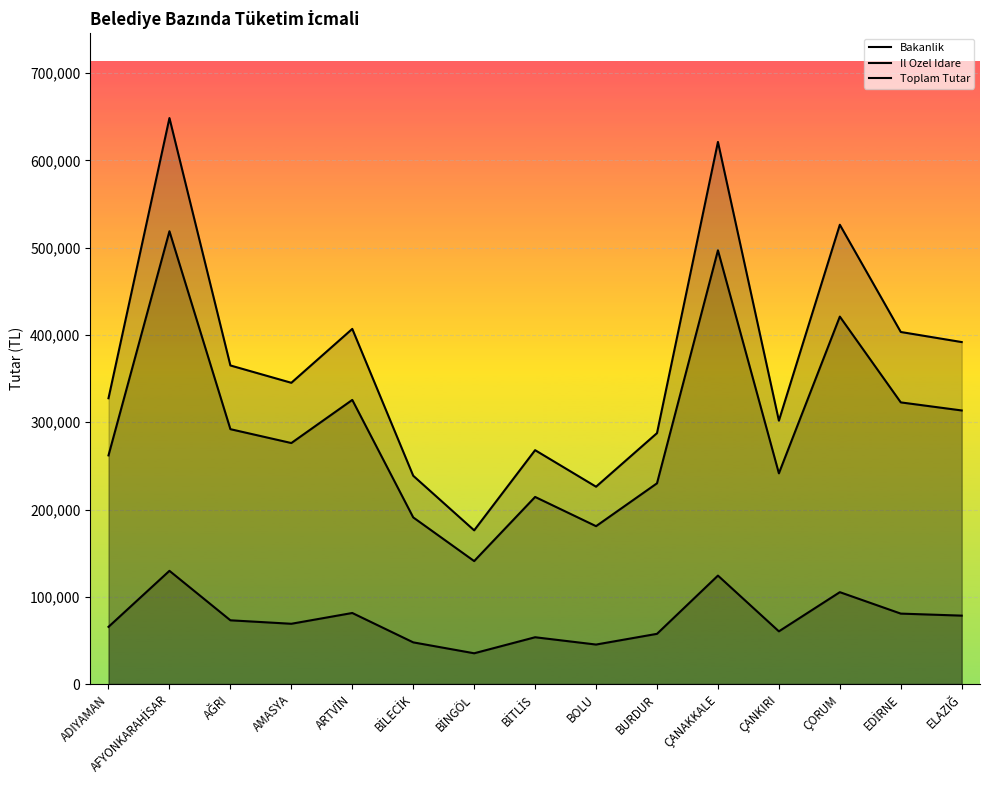

Reading left to right, extract all data points from this chart.

Bakanlik: ADIYAMAN=262022.7	AFYONKARAHİSAR=518913.5	AĞRI=292075.6	AMASYA=276180.3	ARTVİN=325599.5	BİLECİK=190947.5	BİNGÖL=140895.6	BİTLİS=214407.9	BOLU=180907.5	BURDUR=230033.3	ÇANAKKALE=497038.4	ÇANKIRI=241466.5	ÇORUM=421090.1	EDİRNE=322766.7	ELAZIĞ=313522.2
Il Ozel Idare: ADIYAMAN=65505.5	AFYONKARAHİSAR=129728.5	AĞRI=73019.1	AMASYA=69045.1	ARTVİN=81400.1	BİLECİK=47736.8	BİNGÖL=35223.8	BİTLİS=53602.0	BOLU=45227.2	BURDUR=57508.4	ÇANAKKALE=124259.6	ÇANKIRI=60366.6	ÇORUM=105272.3	EDİRNE=80691.7	ELAZIĞ=78380.4
Toplam Tutar: ADIYAMAN=327528.2	AFYONKARAHİSAR=648642.0	AĞRI=365094.8	AMASYA=345225.4	ARTVİN=406999.7	BİLECİK=238684.3	BİNGÖL=176119.5	BİTLİS=268009.9	BOLU=226134.8	BURDUR=287541.7	ÇANAKKALE=621298.0	ÇANKIRI=301833.2	ÇORUM=526362.4	EDİRNE=403458.4	ELAZIĞ=391902.6